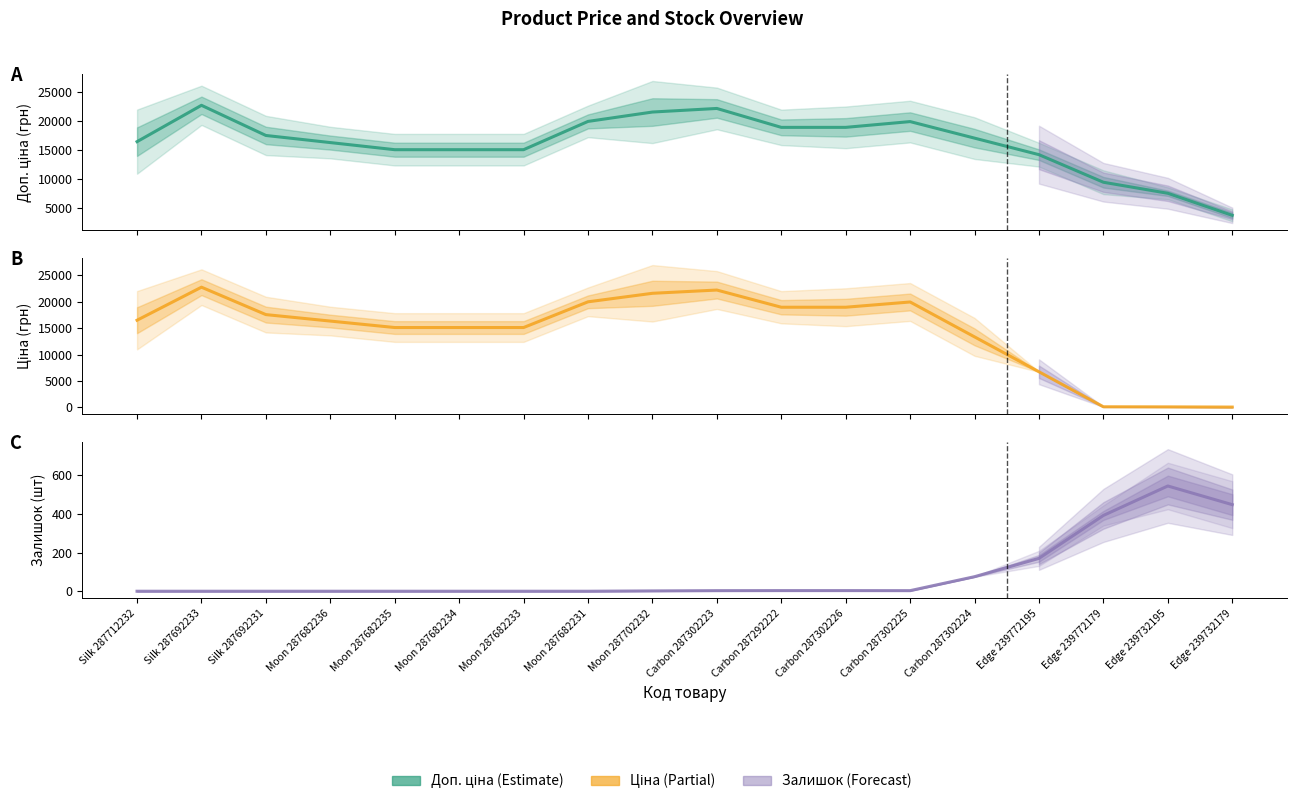

At which category does Залишок reach its first local valley?

Carbon 287302225